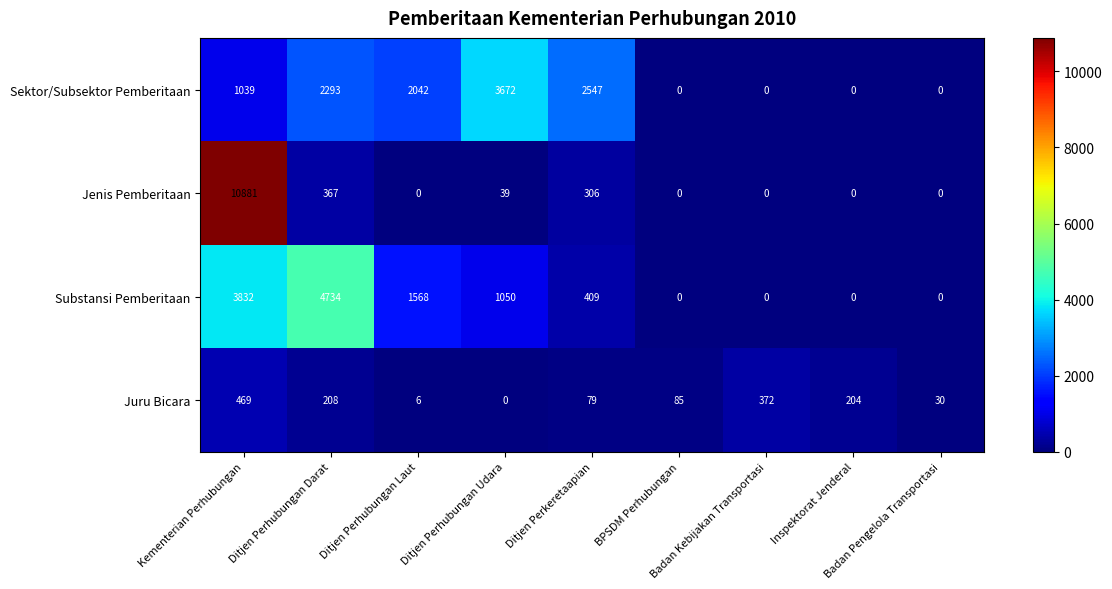

What is the maximum value for Substansi Pemberitaan?

4734